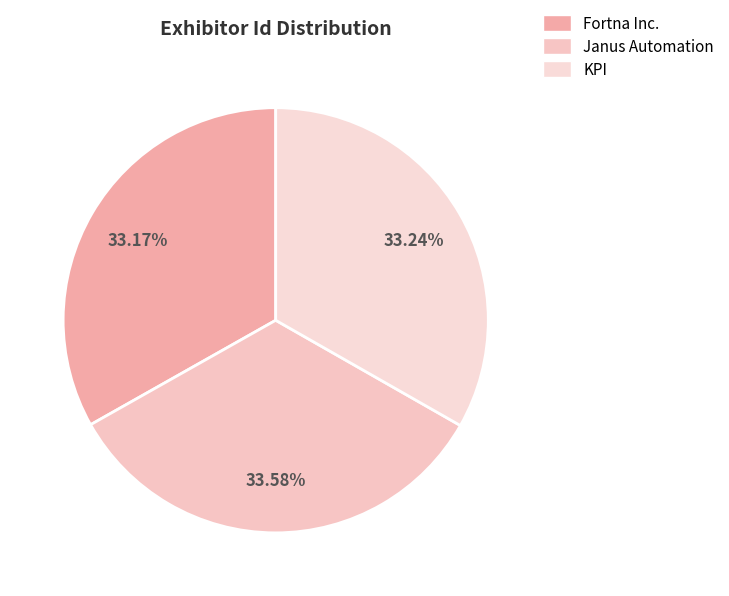

Does any single category account for the majority?

No